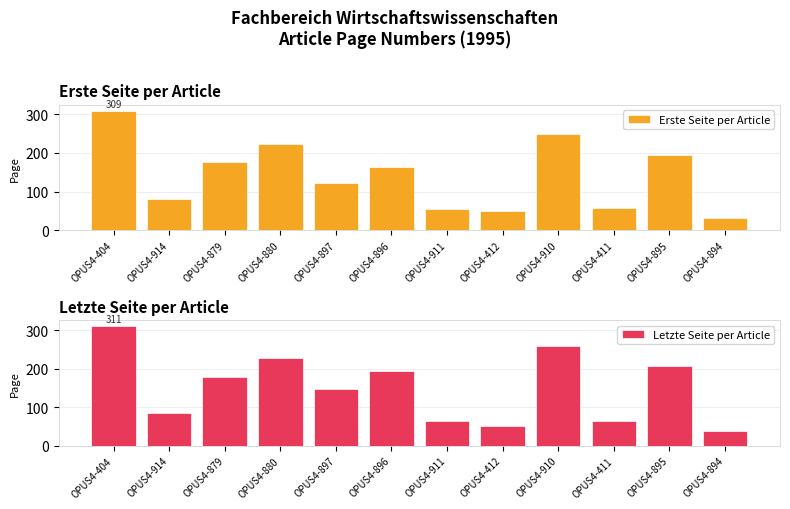

Which category has the lowest value across all series?

OPUS4-894